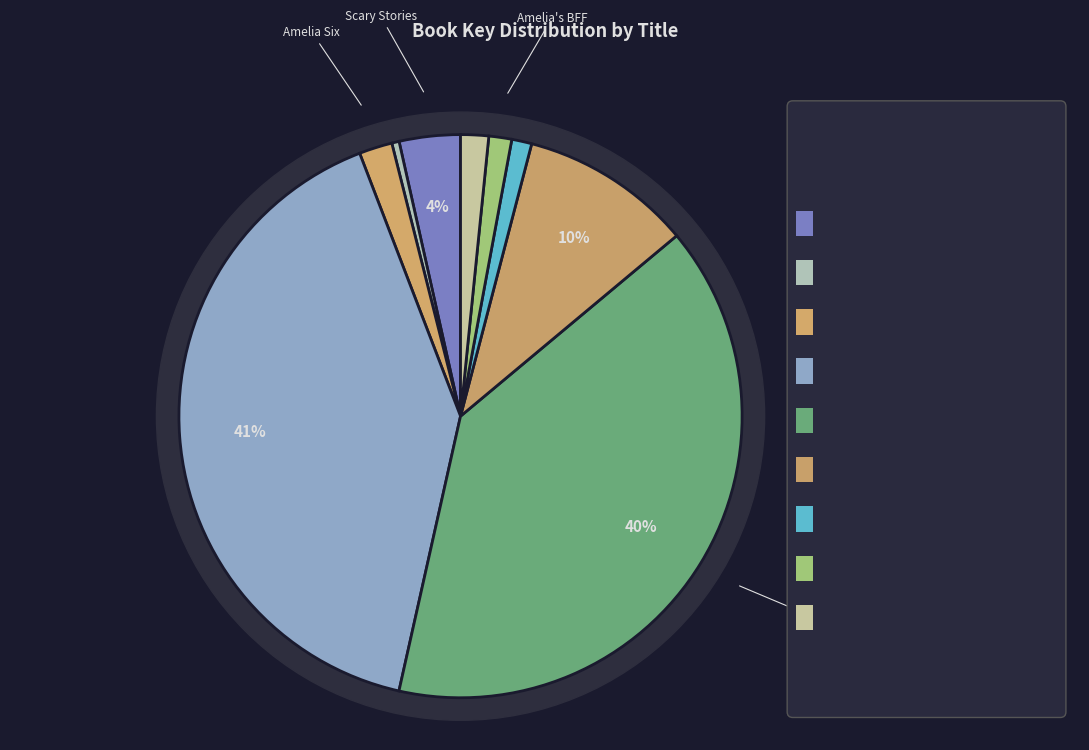

Which category has the smallest portion of the pie?

Michael's Golden Rules